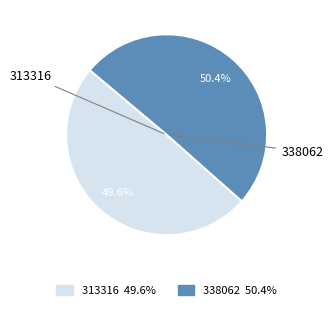

Which category accounts for the majority?

338062